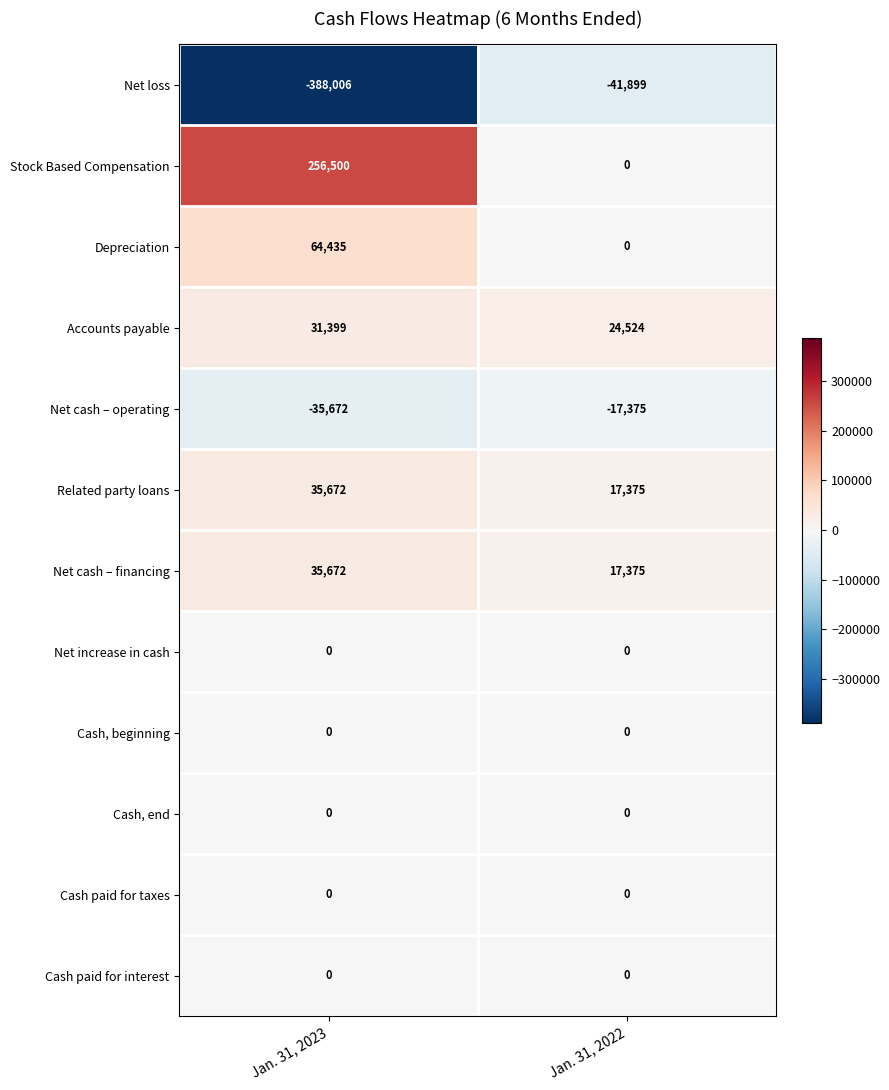

How many categories are shown in the chart?

2